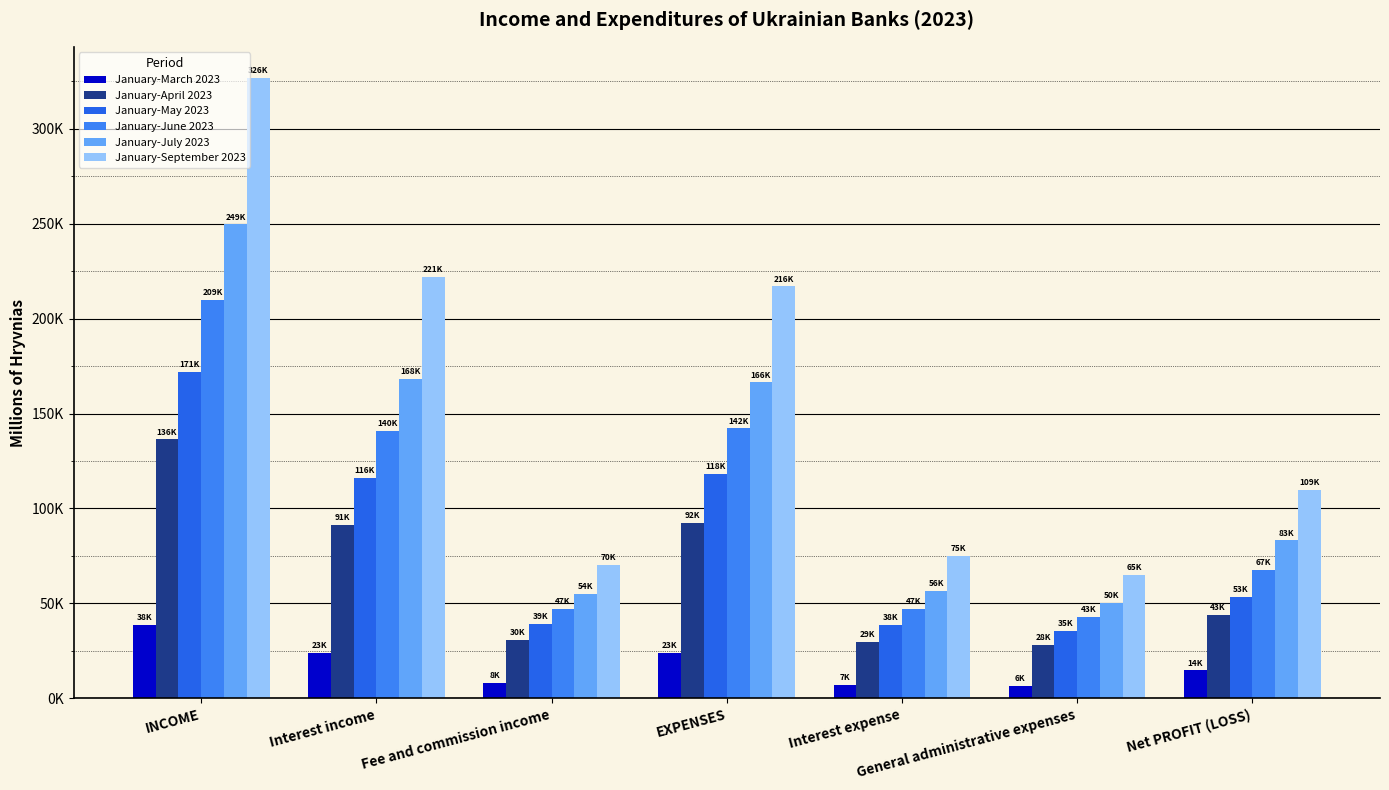

What is the difference between the highest and lowest values at Fee and commission income?

62172